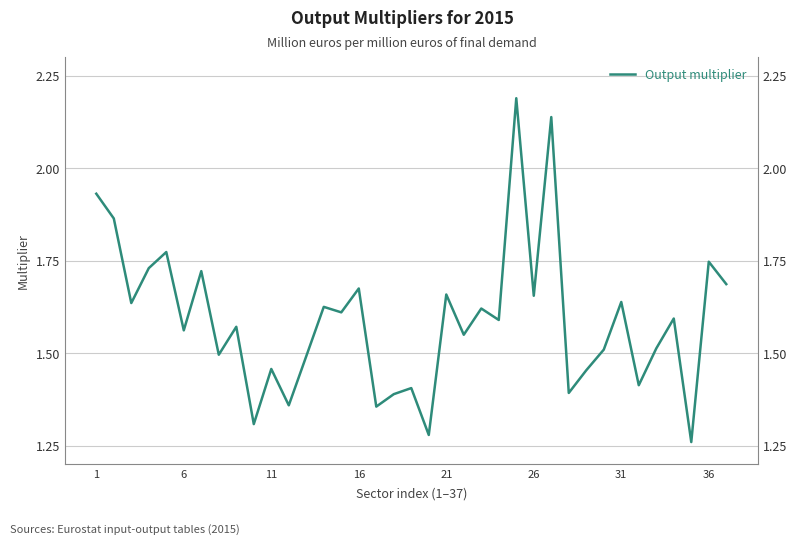

Does the chart display data point markers on the line(s)?

No